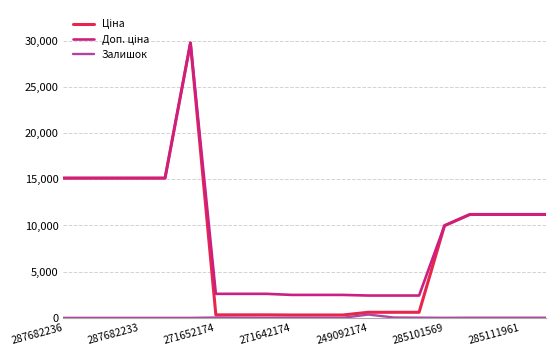

Which series has the widest spread of values?

Ціна